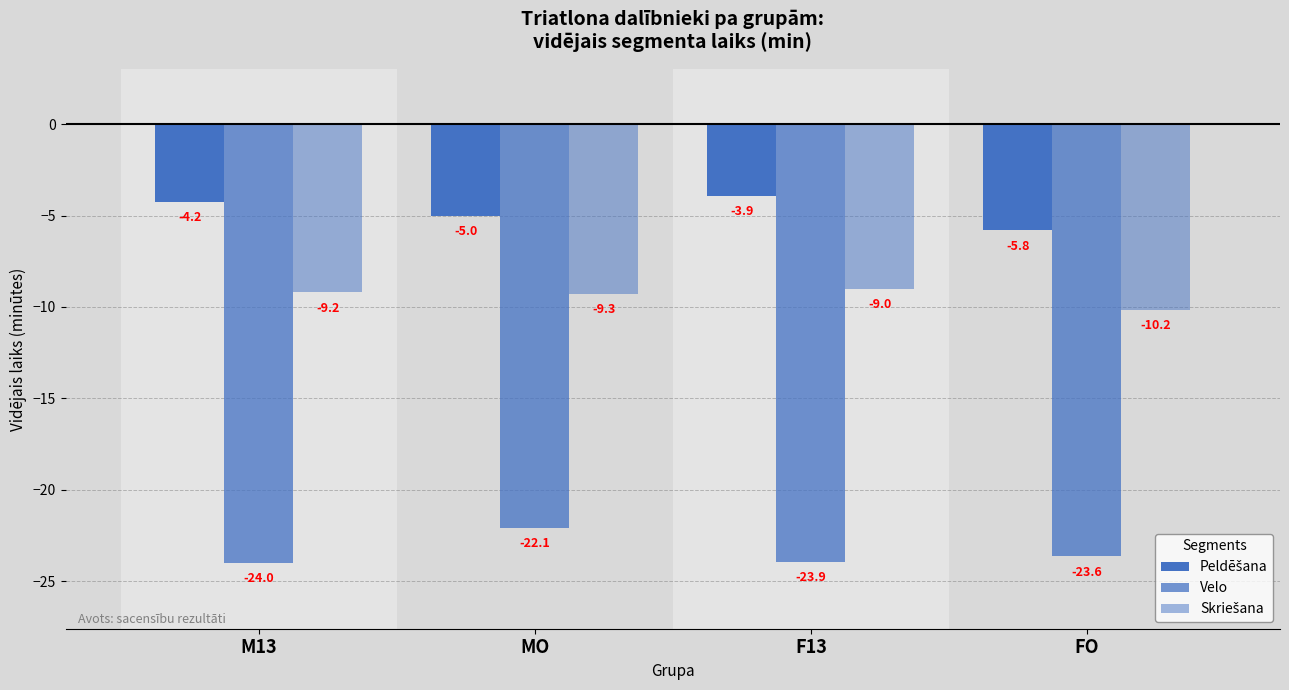

How many distinct data groups are displayed?

3